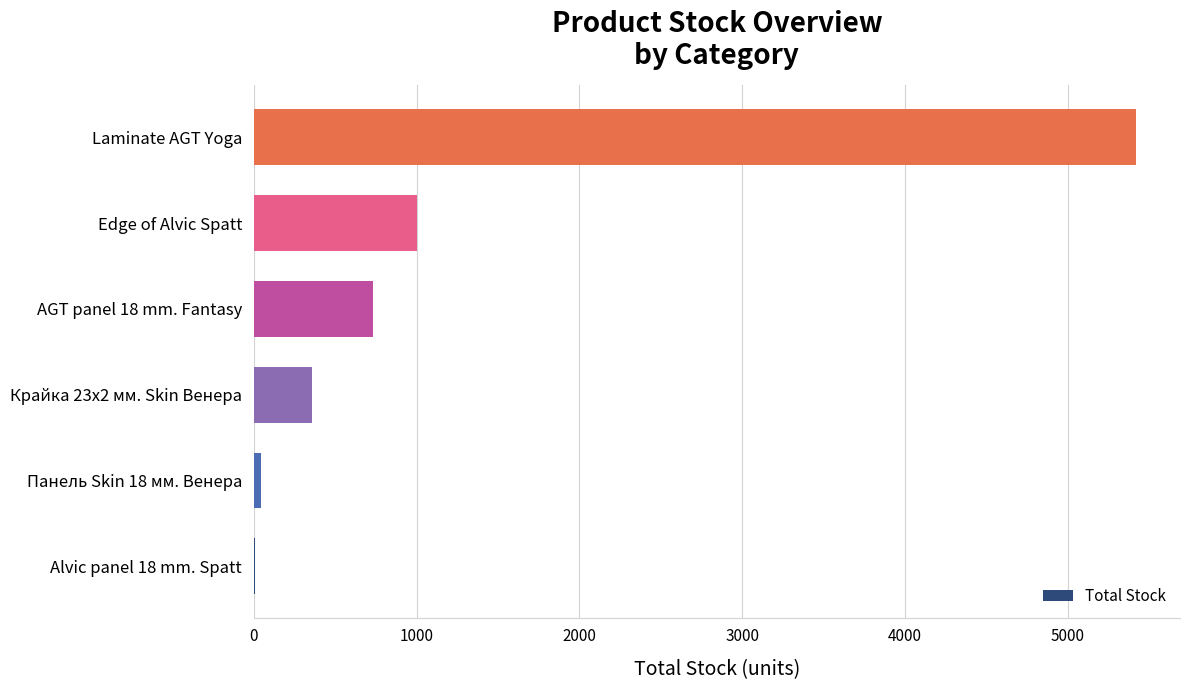

What is the ratio of the value at Крайка 23x2 мм. Skin Венера to the value at Edge of Alvic Spatt?

0.4